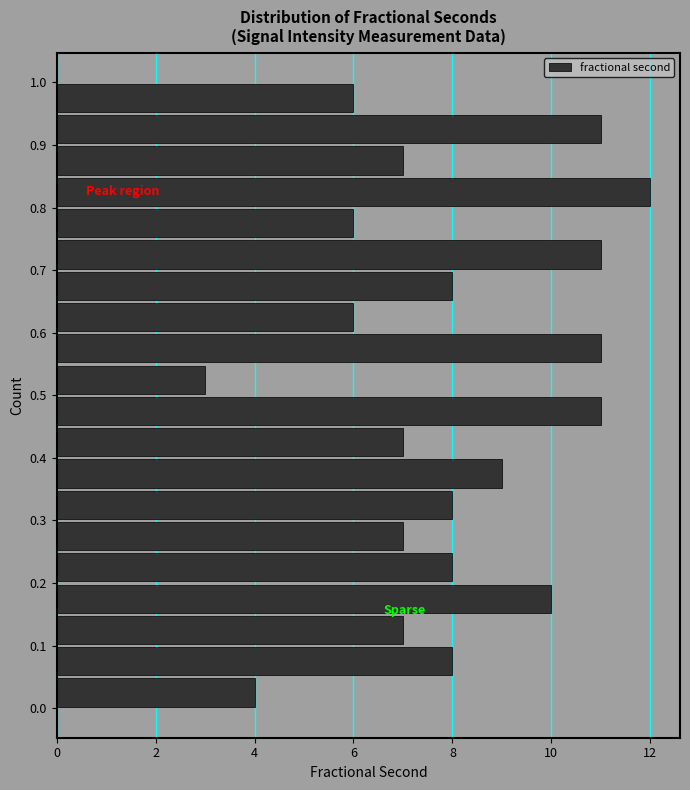

How long is the bar that spans 0.85 to 0.90 on the y-axis? The values are not printed on the chart, so give them approximately, as read against the axis.

7